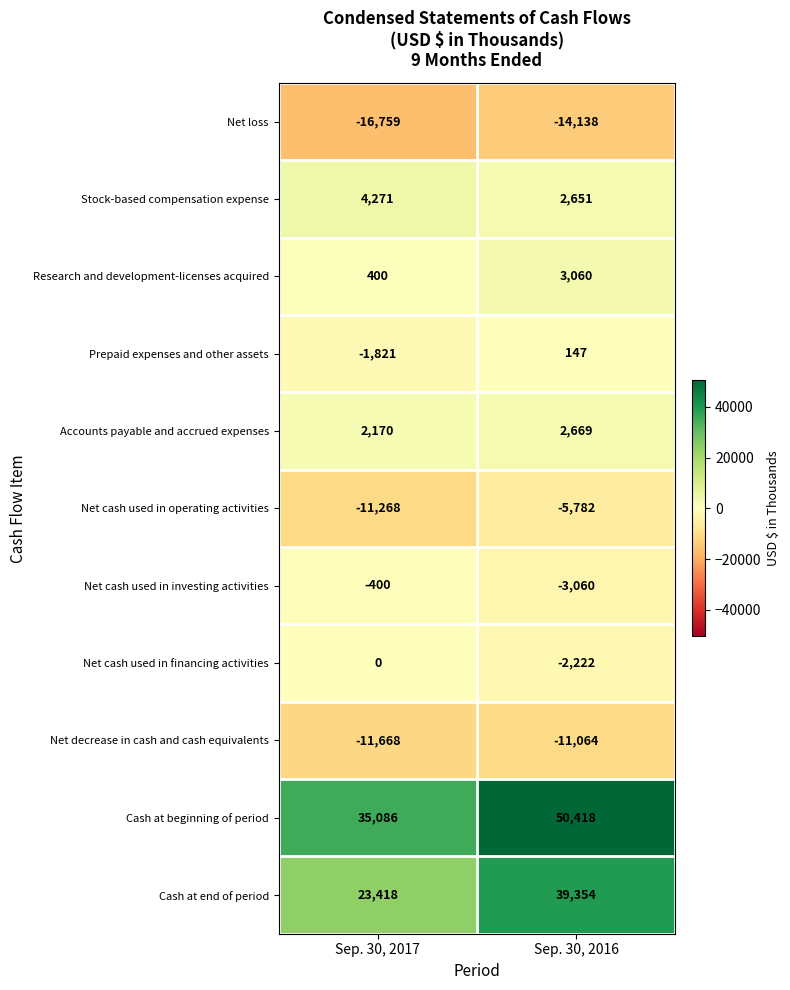

How many data points does each series have?

2